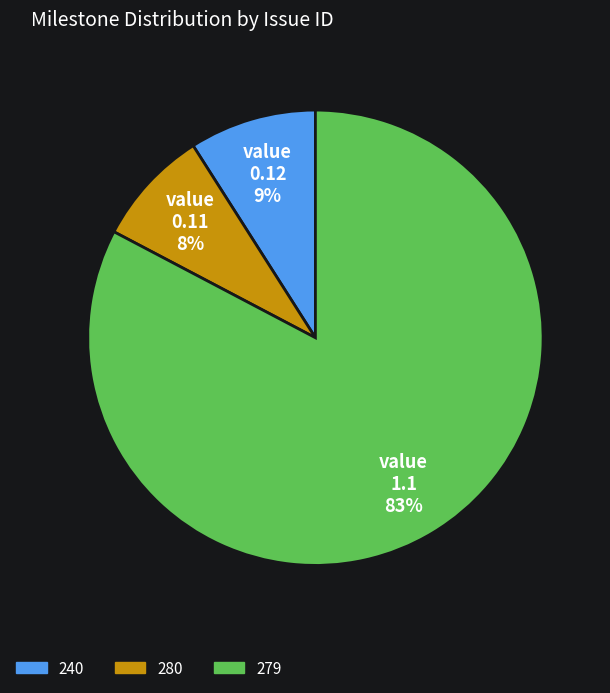

How many segments does this pie chart have?

3